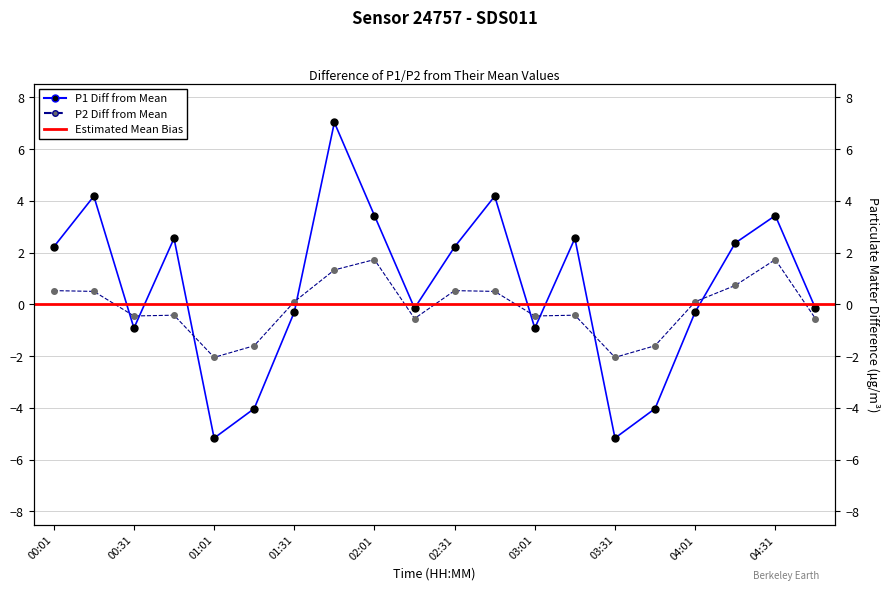

At which label is P1 closest to 0?

02:16